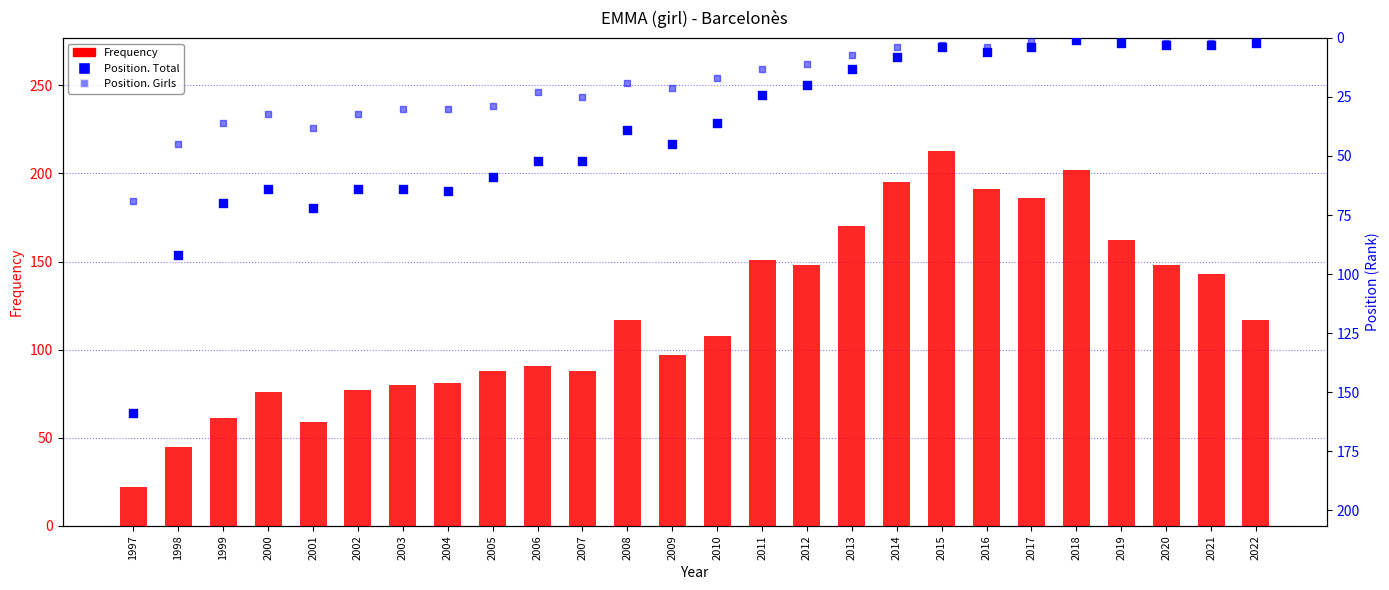

What is the total value across all series at 2003?

174